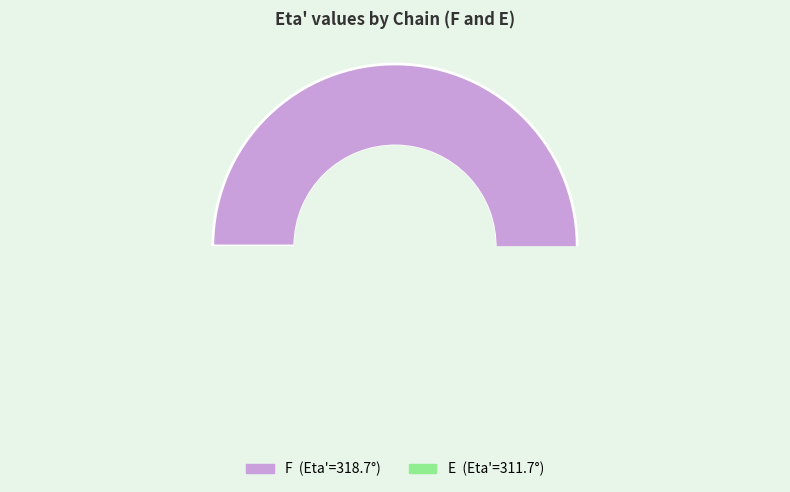

What percentage is the F slice, to the nearest percent?

51%